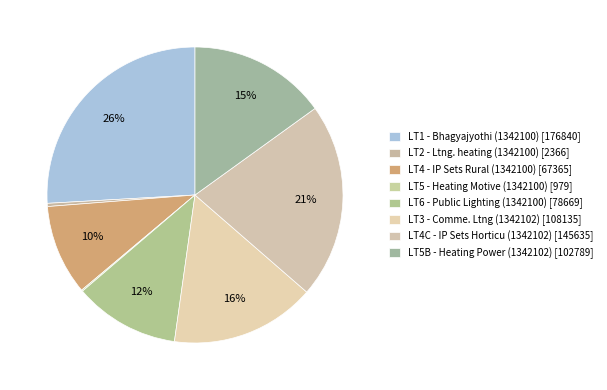

Does any single category account for the majority?

No